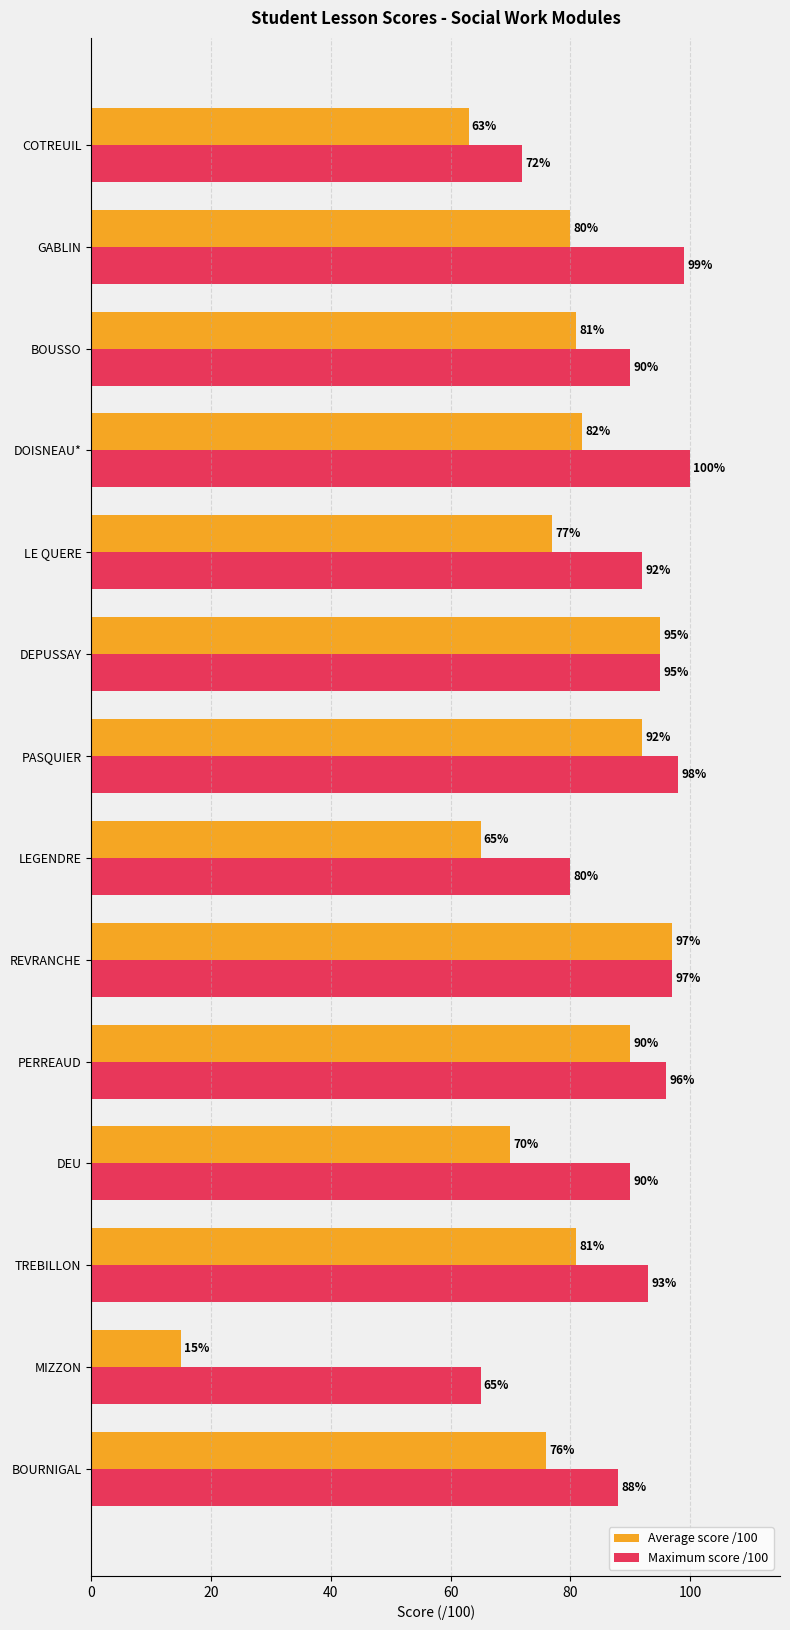

What is the difference between the maximum and minimum values in the Maximum score /100 series?

35